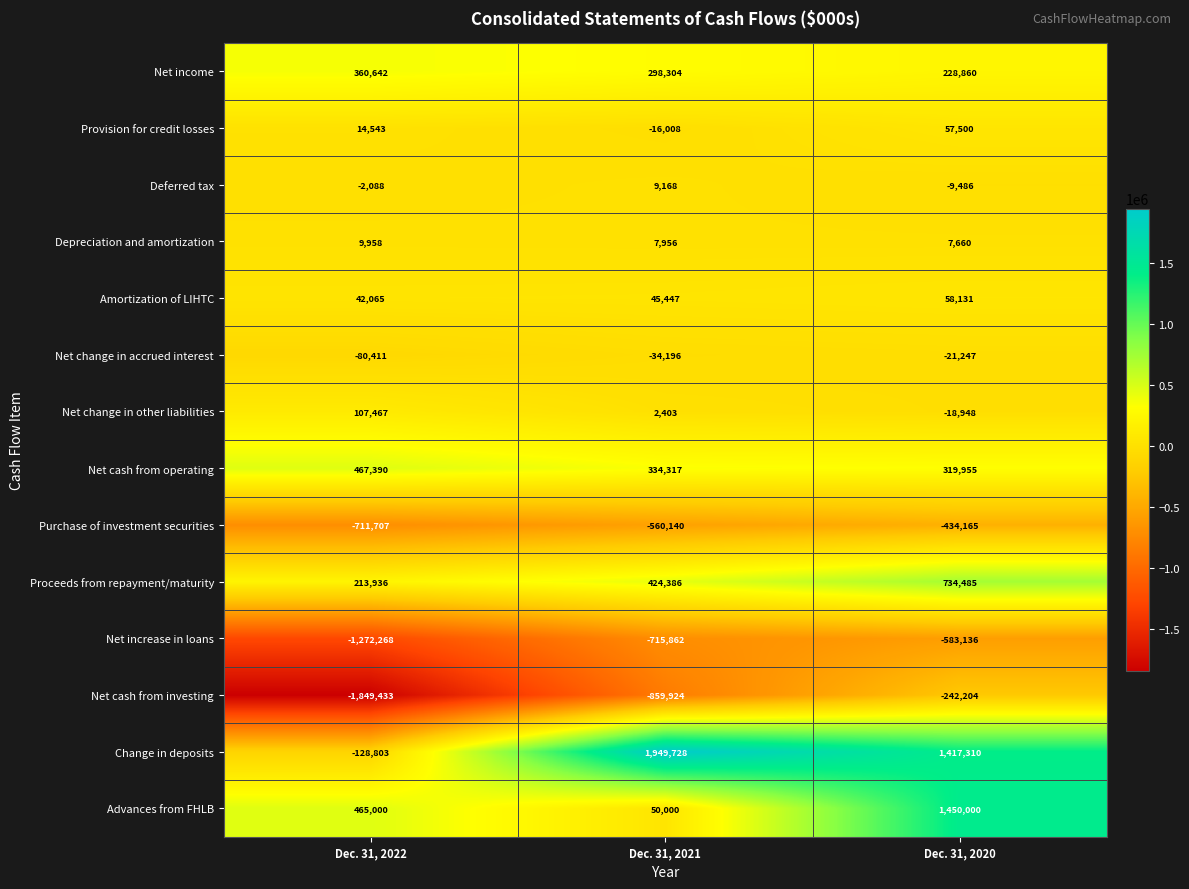

What is the difference between the Net change in accrued interest values at Dec. 31, 2020 and Dec. 31, 2022?

59164